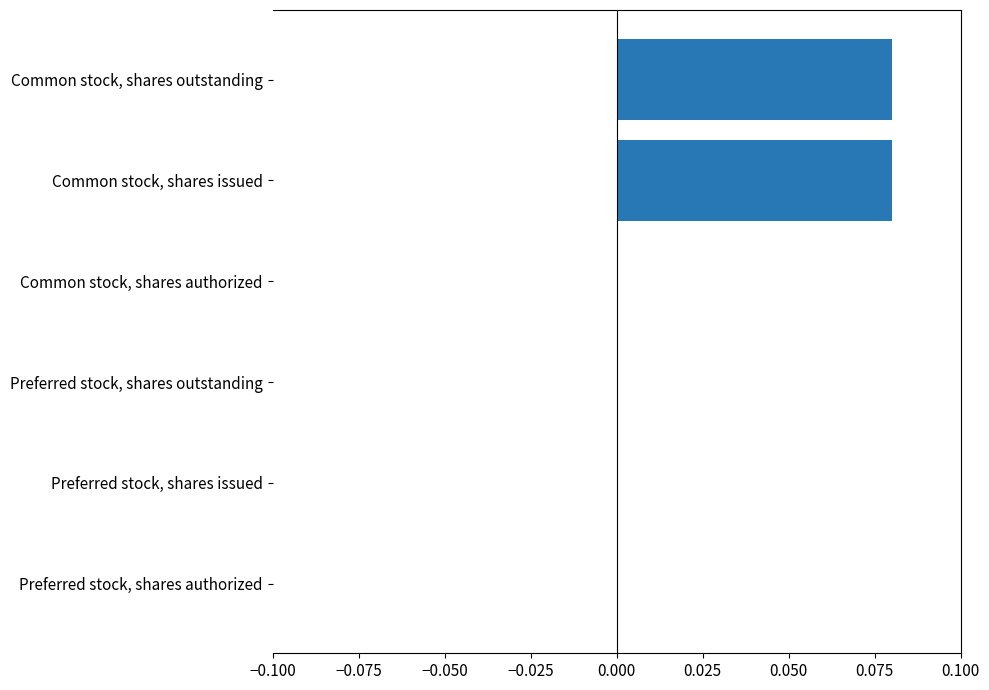

True or false: the data shows 0.0 at Common stock, shares issued.

False